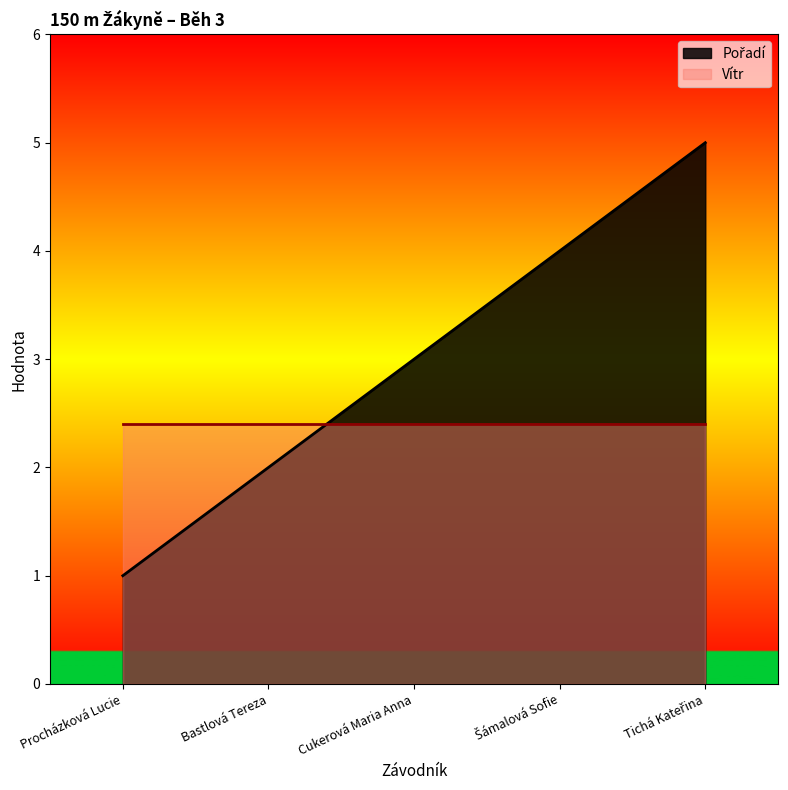

At which label does the data first exceed 3?

Šámalová Sofie